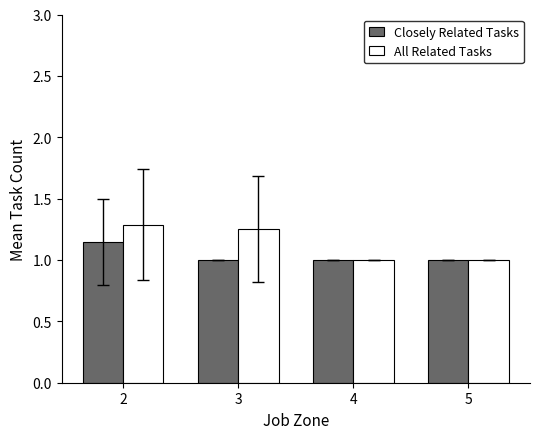

What is the sum of all All Related Tasks values?

4.5